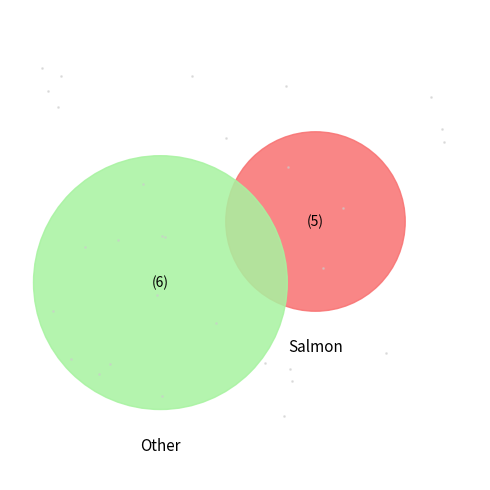

How many segments does this pie chart have?

2